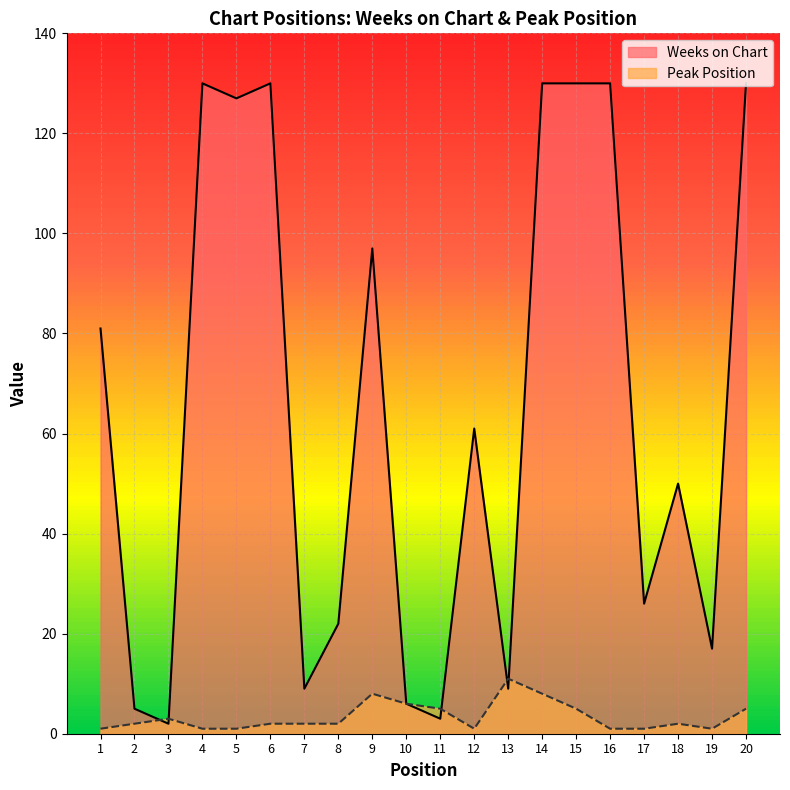

Which series ends up on top after the final intersection of Weeks on Chart and Peak Position?

Weeks on Chart